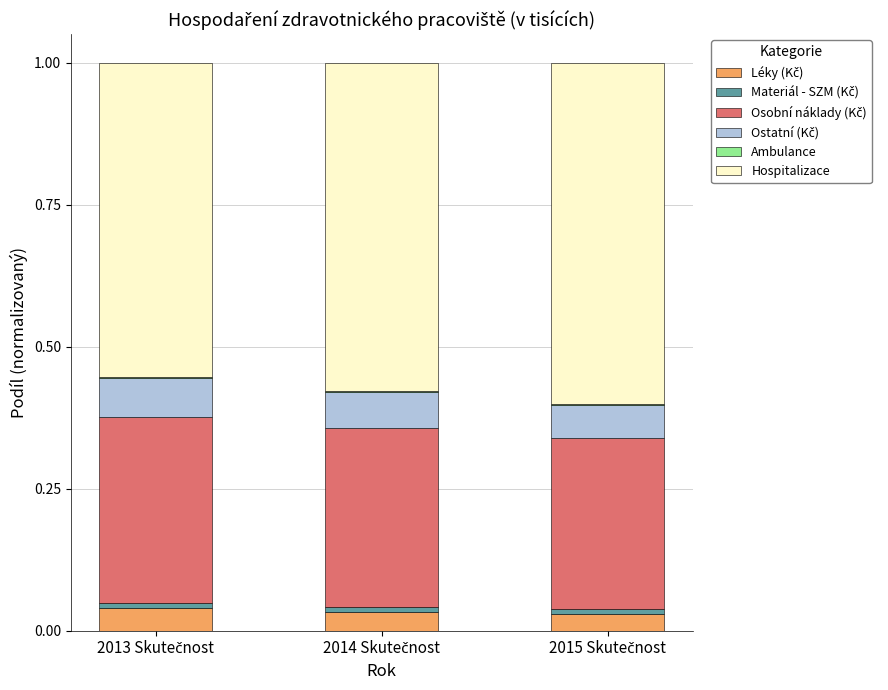

True or false: Ambulance has a value of 0.0 at 2014 Skutečnost.

True